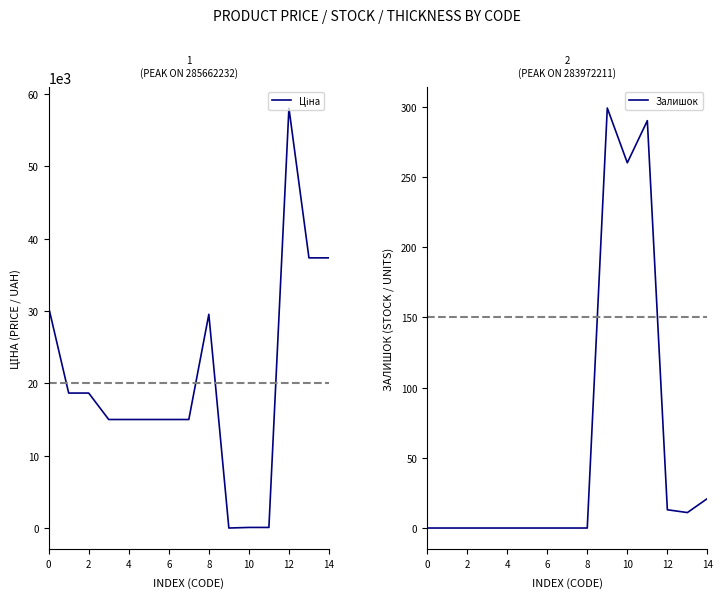

Which series has the widest spread of values?

Ціна